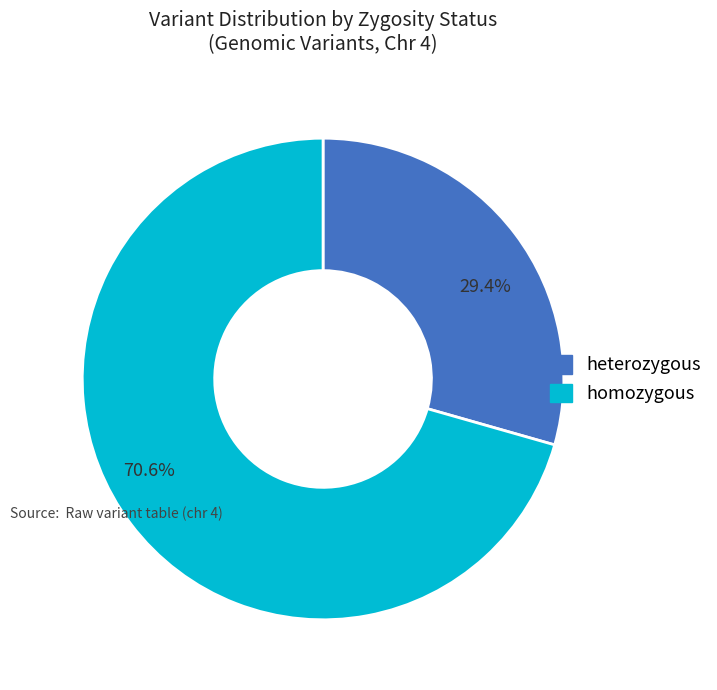

To the nearest percent, what percentage of the pie is heterozygous?

29%